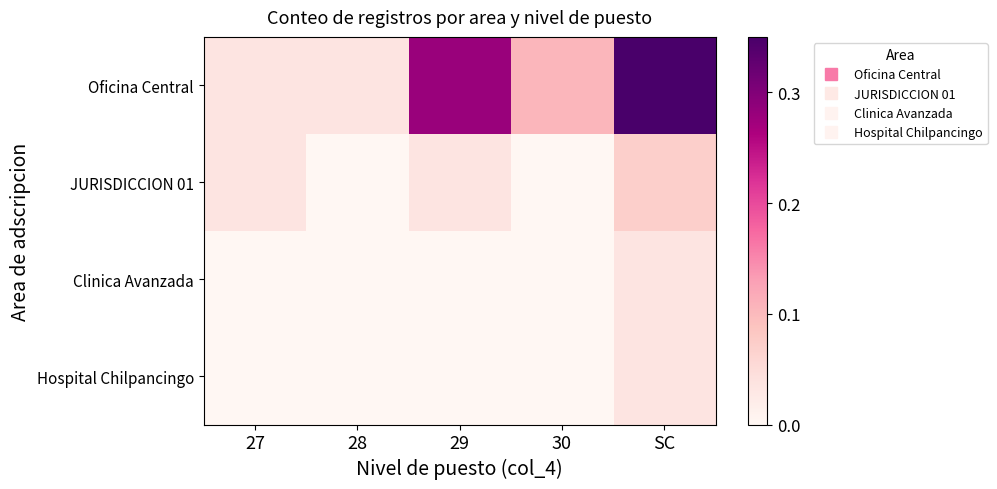

List the series in order of their peak value, highest first.

Oficina Central, JURISDICCION 01, Clinica Avanzada, Hospital Chilpancingo